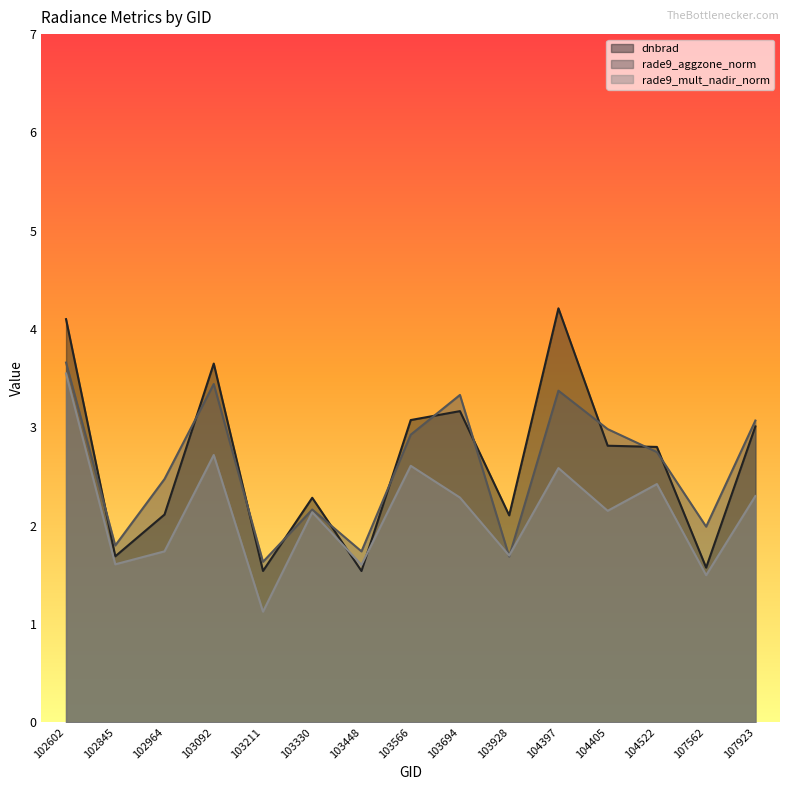

Reading left to right, what are all the values shown in this chart?

dnbrad: 4.1	1.7	2.1	3.6	1.5	2.3	1.5	3.1	3.2	2.1	4.2	2.8	2.8	1.6	3.0
rade9_aggzone_norm: 3.7	1.8	2.5	3.4	1.6	2.2	1.7	2.9	3.3	1.7	3.4	3.0	2.7	2.0	3.1
rade9_mult_nadir_norm: 3.5	1.6	1.7	2.7	1.1	2.1	1.6	2.6	2.3	1.7	2.6	2.2	2.4	1.5	2.3